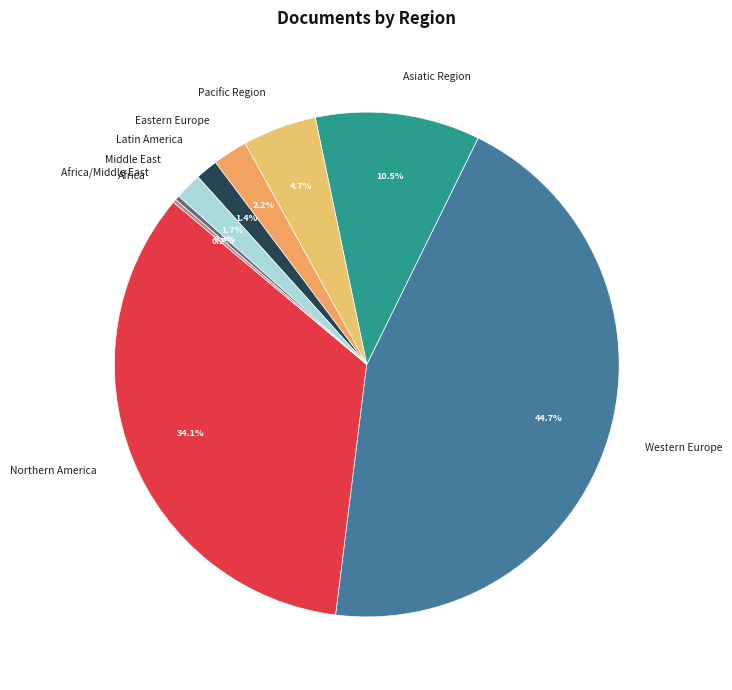

Does Northern America represent more than half of the total?

No